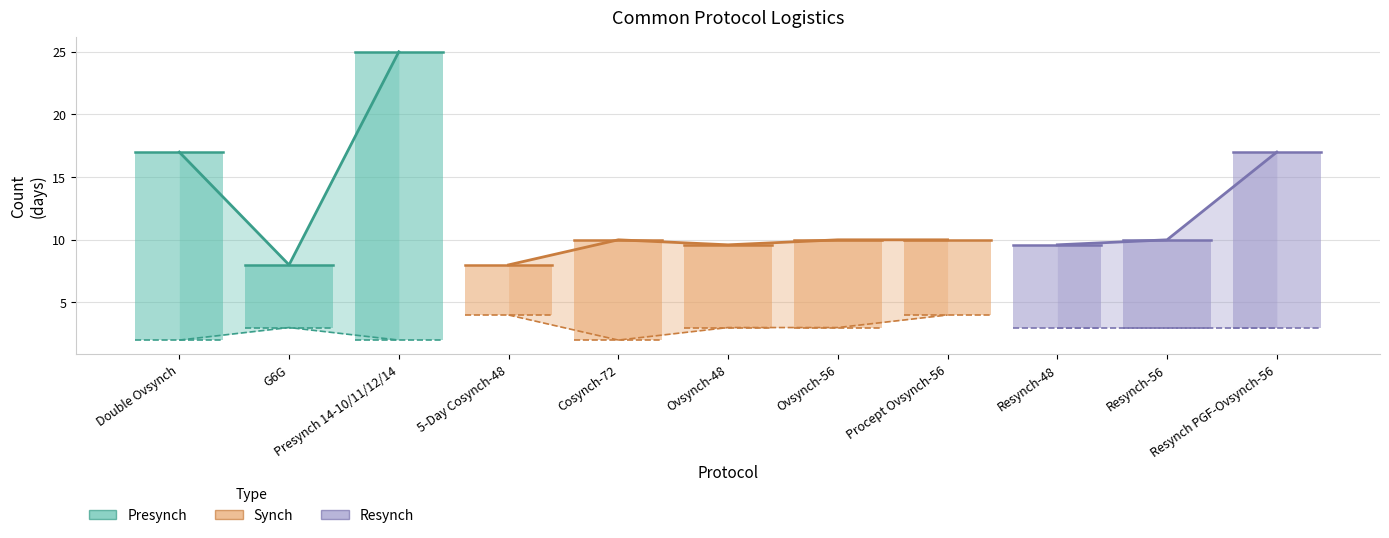

True or false: Protocol Duration (d) and Number of days cows are injected intersect in this chart.

False